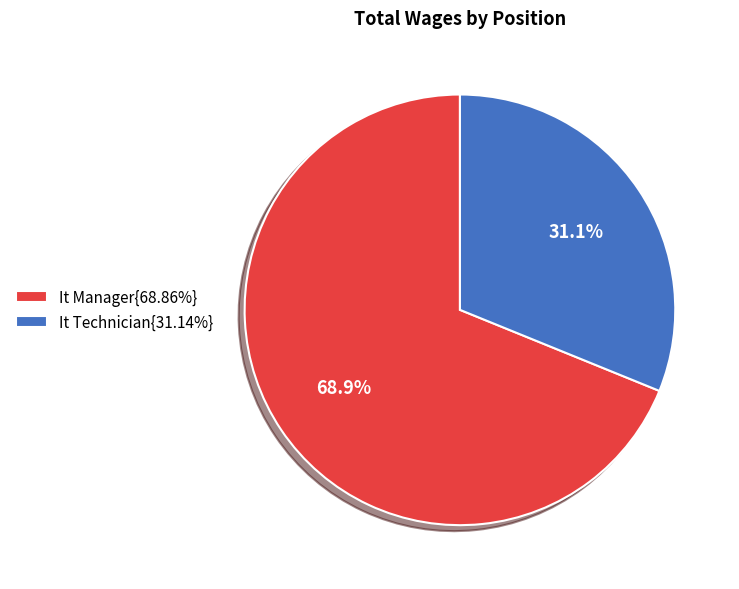

Approximately how many times larger is the value at It Manager{68.86%} compared to It Technician{31.14%}?

2.2